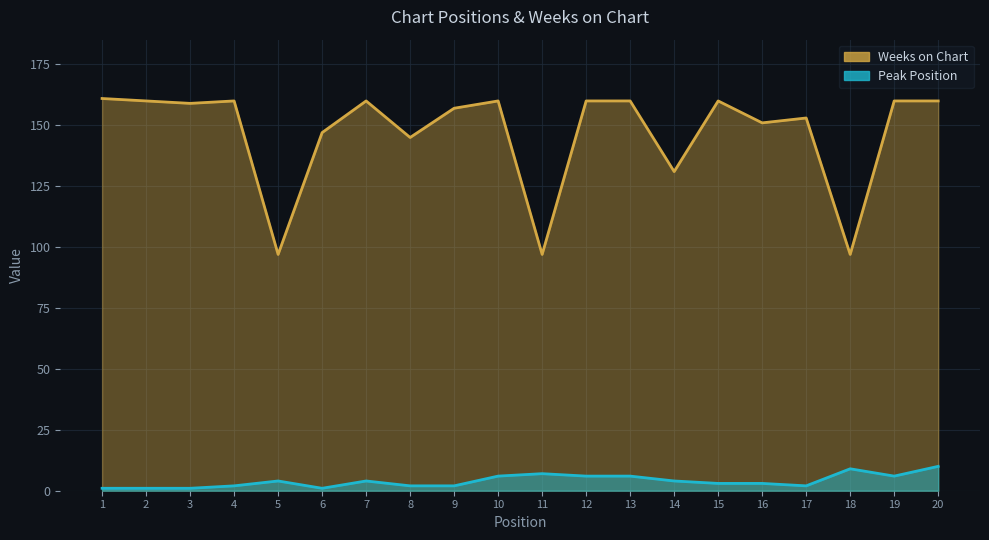

True or false: Weeks on Chart and Peak Position cross at least once.

False